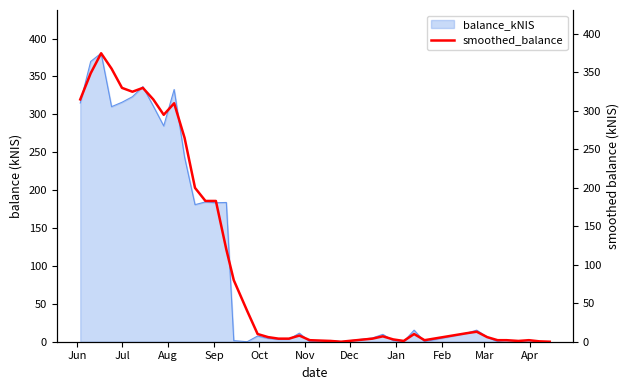

What is the maximum value for balance_kNIS?

380.6